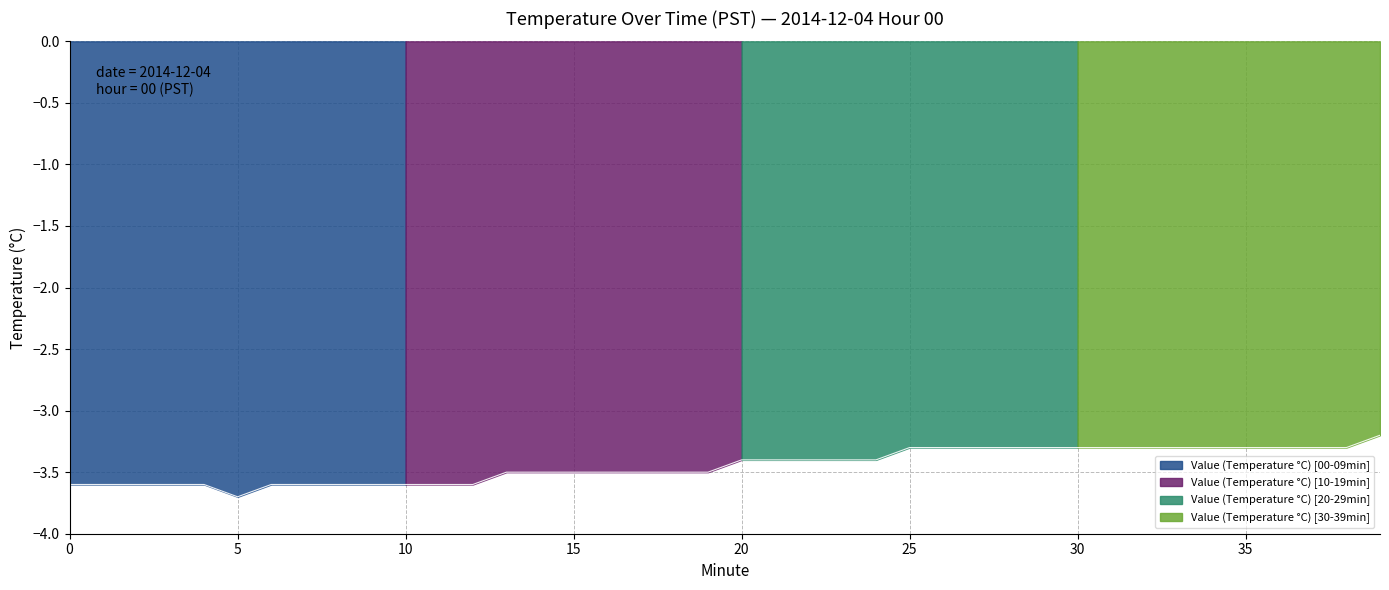

Which label corresponds to the smallest value in the chart?

5